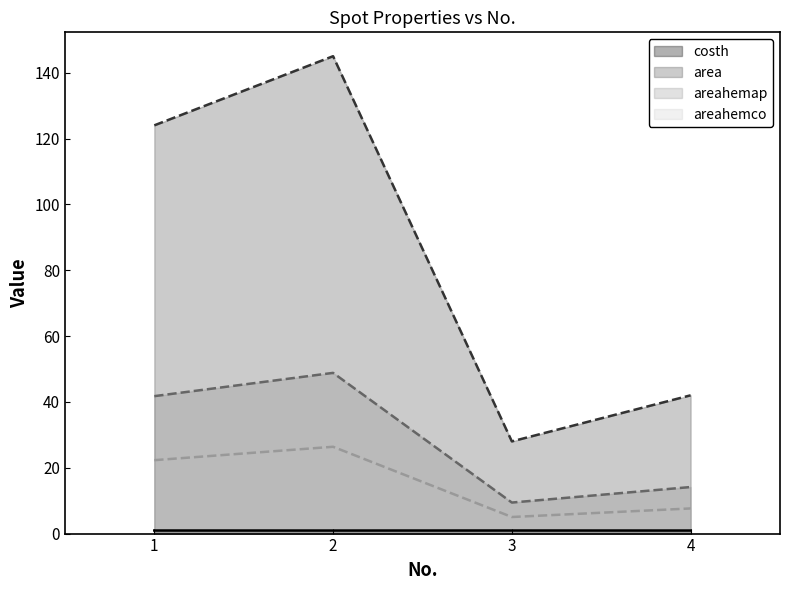

At which label is area closest to 86?

1